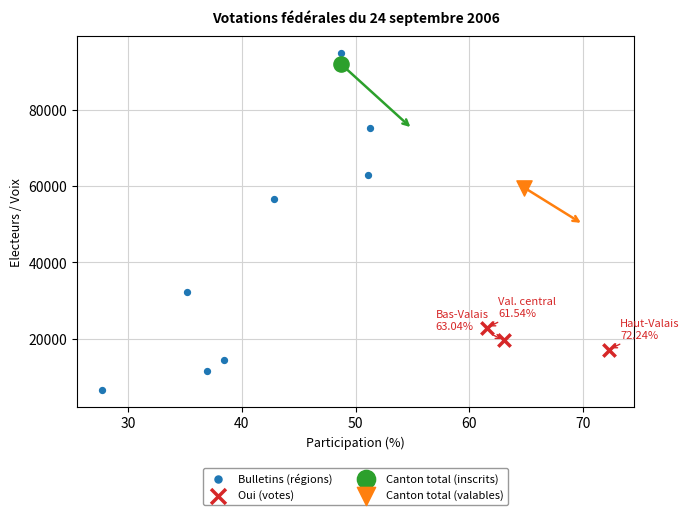

Which series reaches the maximum Y coordinate?

Bulletins (régions)